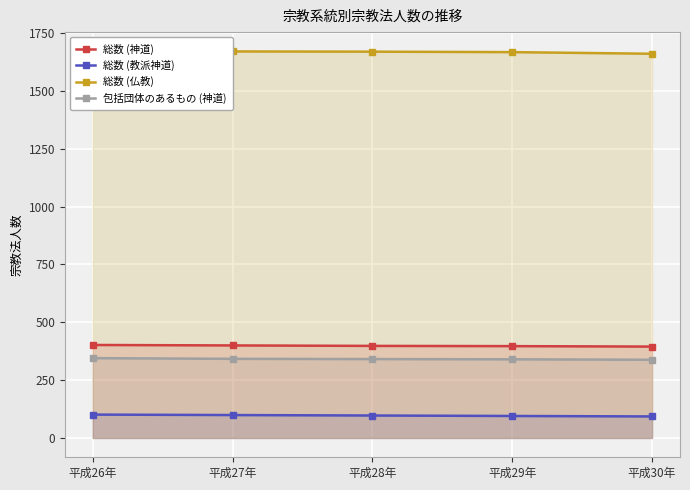

Which series changed the most between 平成27年 and 平成28年?

総数 (神道)